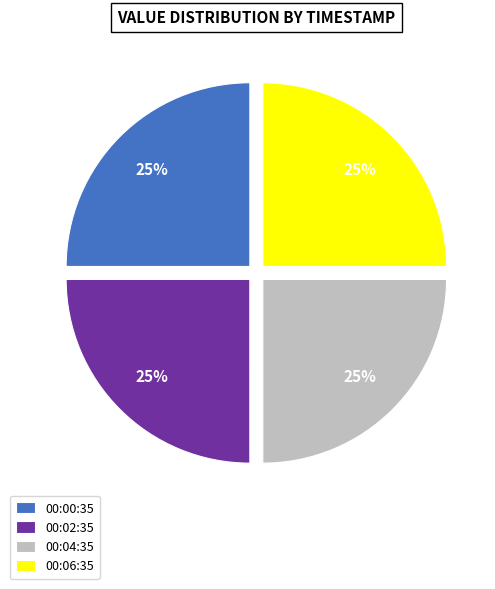

What is the ratio of the value at 00:02:35 to the value at 00:06:35?

1.0